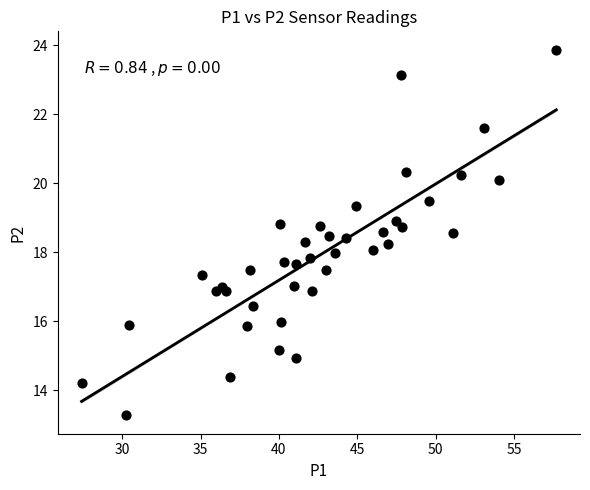

What is the range of X values (max minus min)?

30.3